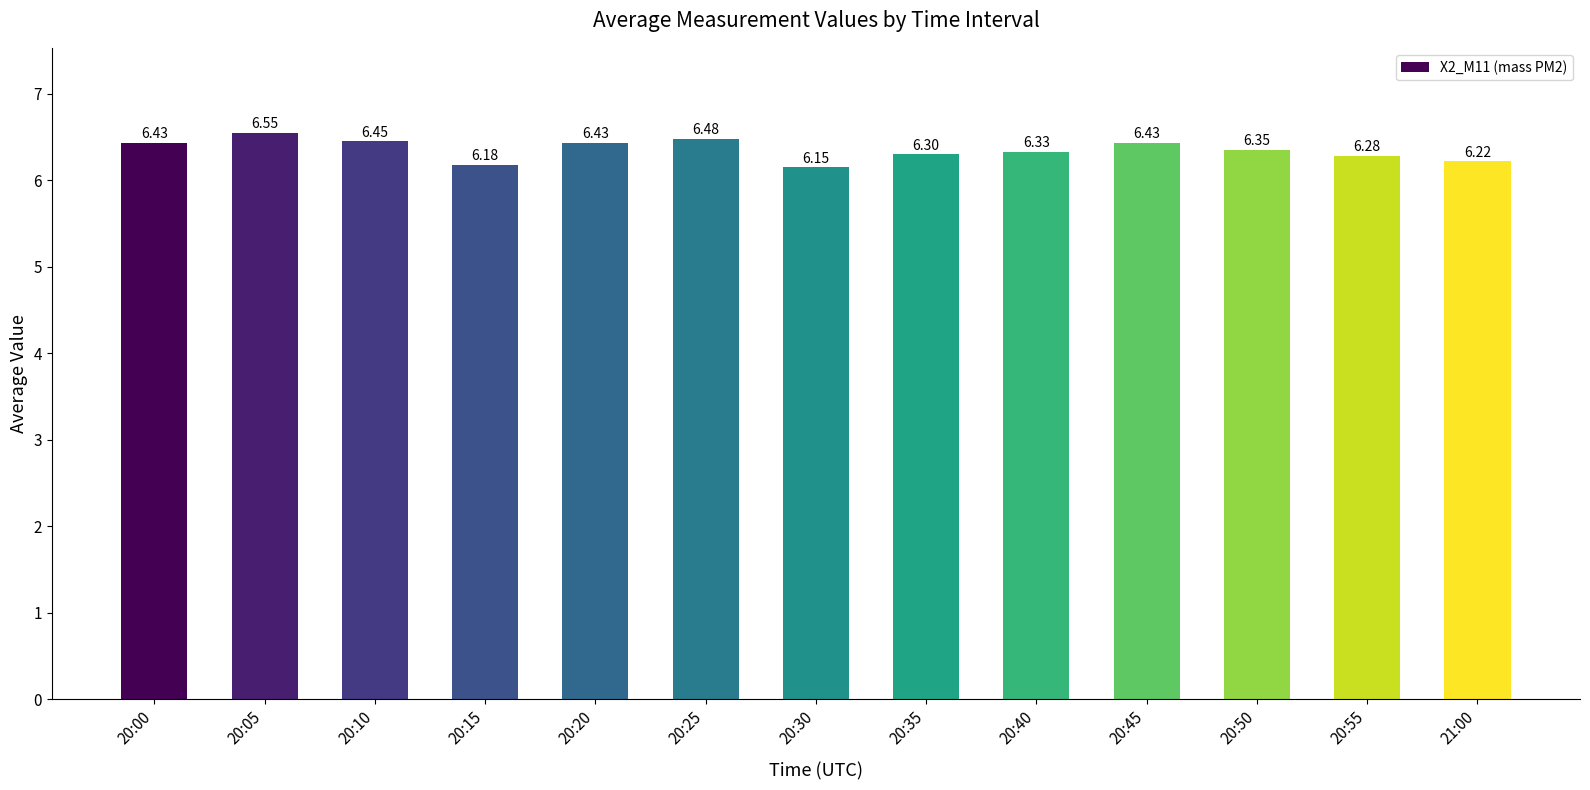

Between 20:50 and 20:55, which is larger?

20:50